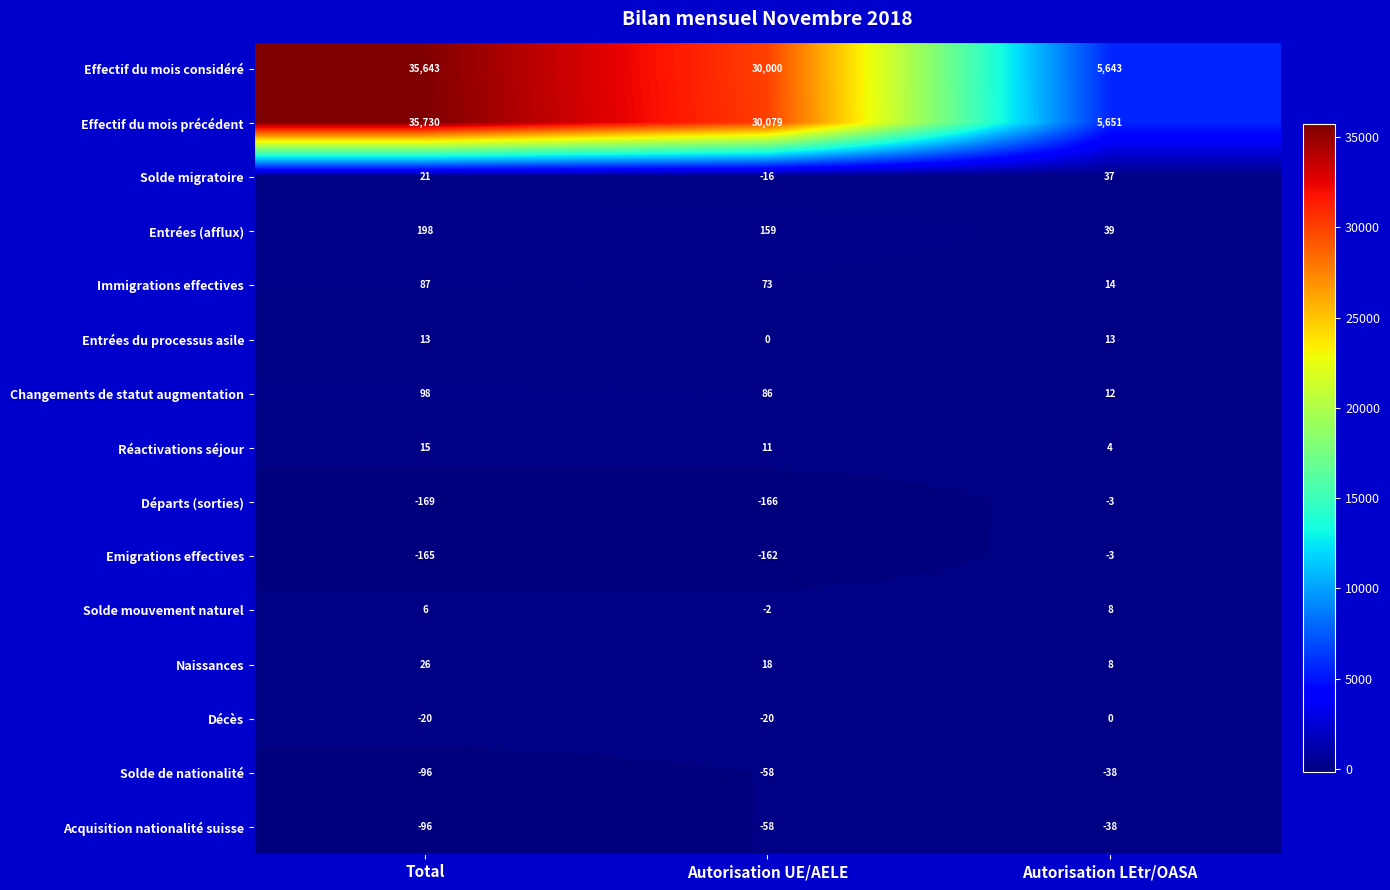

What is the minimum value for Effectif du mois considéré?

5643